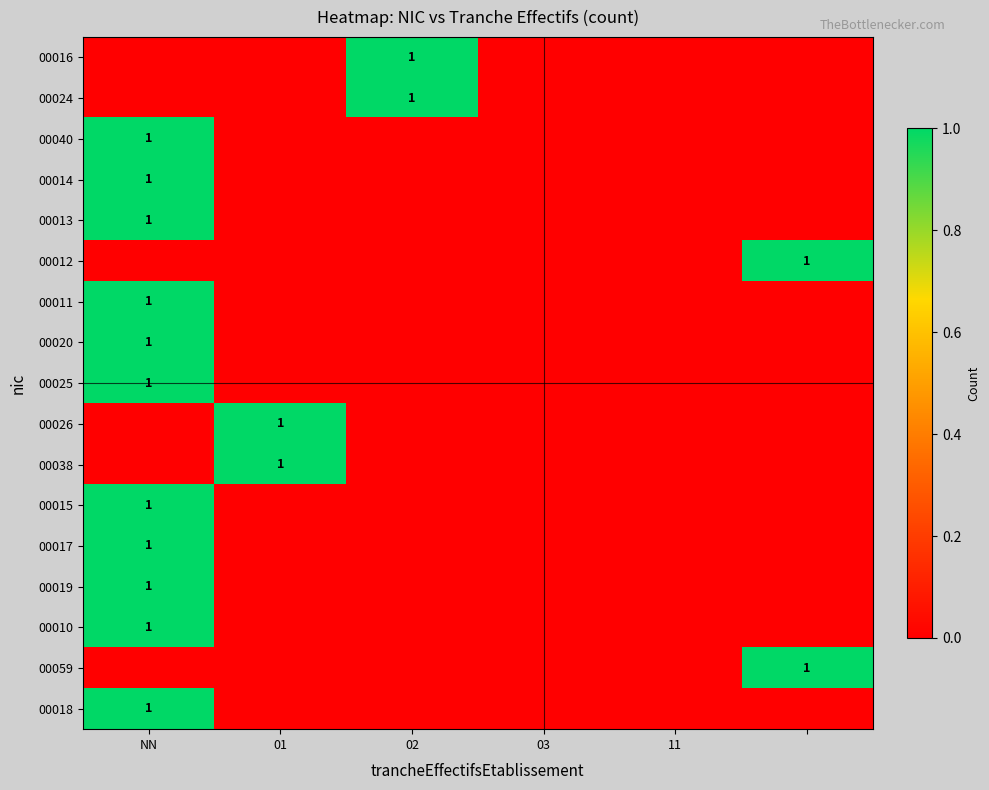

Is it true that 00014 equals 0 at NN?

False